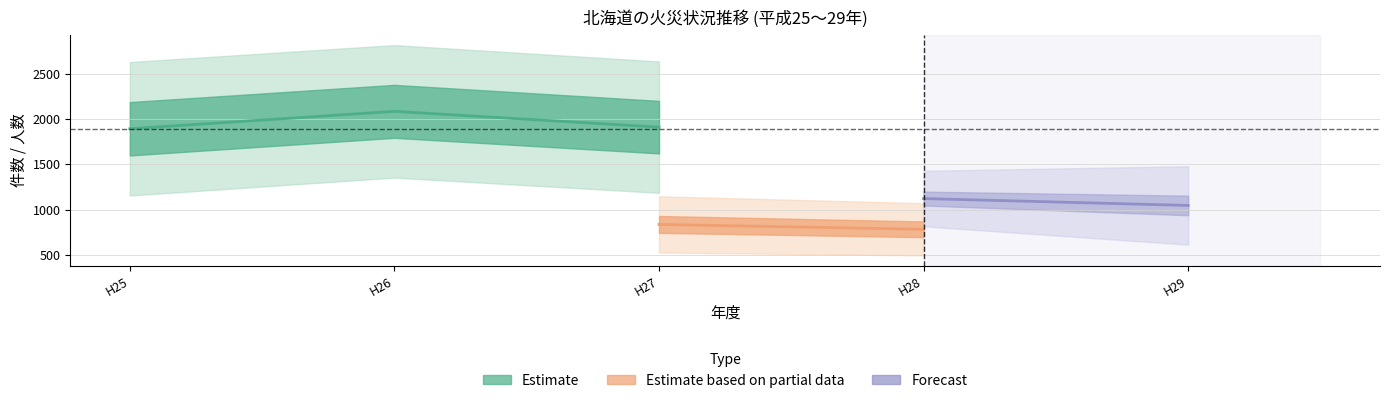

Count the number of categories in the chart.

5